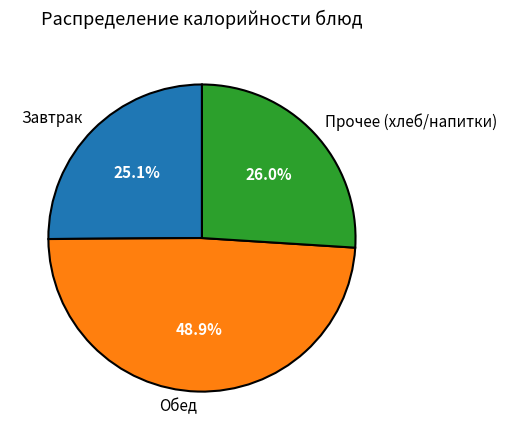

What is the total percentage of Обед and Завтрак?

74.0%